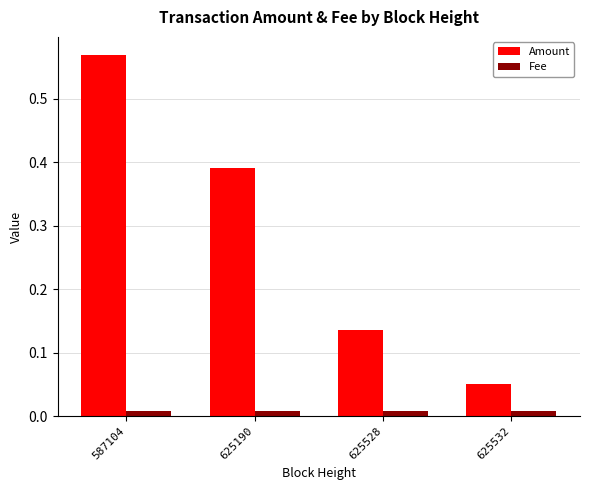

Rank the series by their average value, from highest to lowest.

Amount, Fee